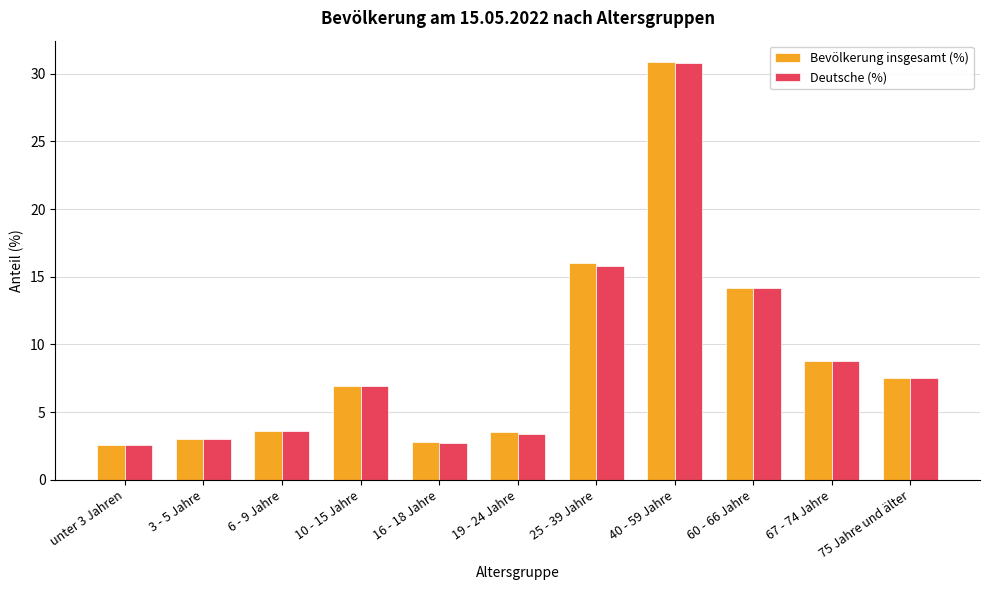

At which label does Deutsche (%) first exceed 6?

10 - 15 Jahre